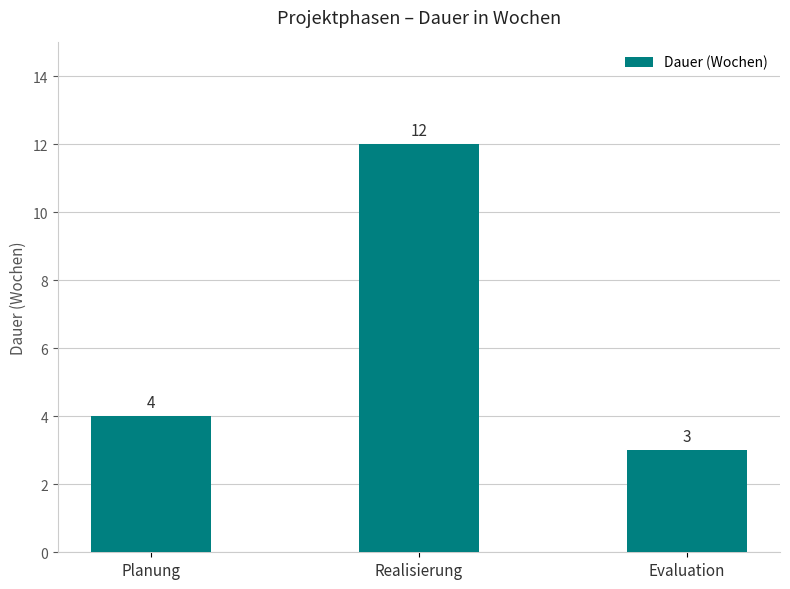

How many values are between 3 and 12?

3